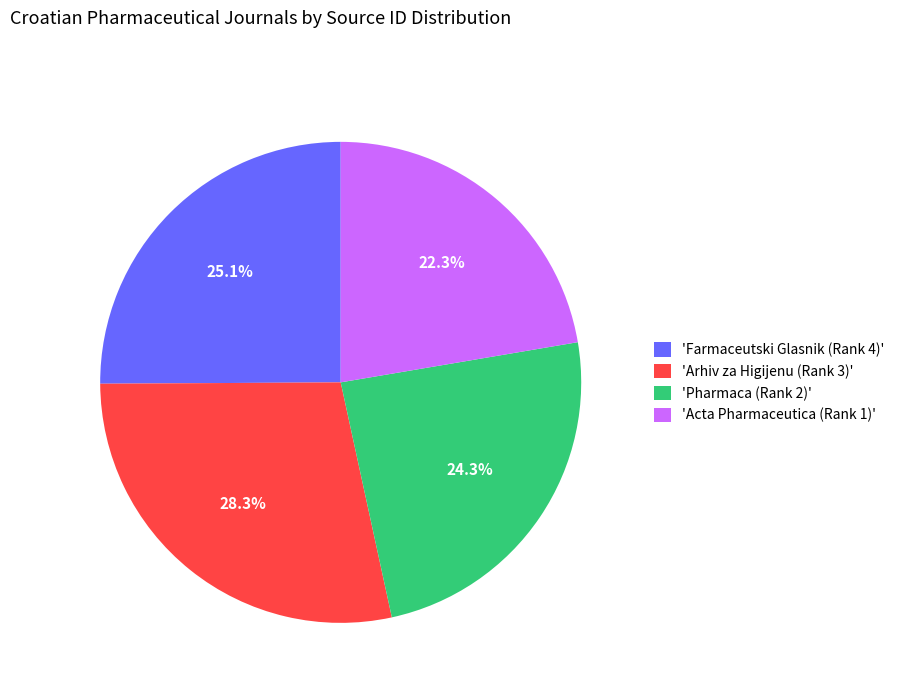

How much of the chart is everything except 'Farmaceutski Glasnik (Rank 4)'?

74.9%